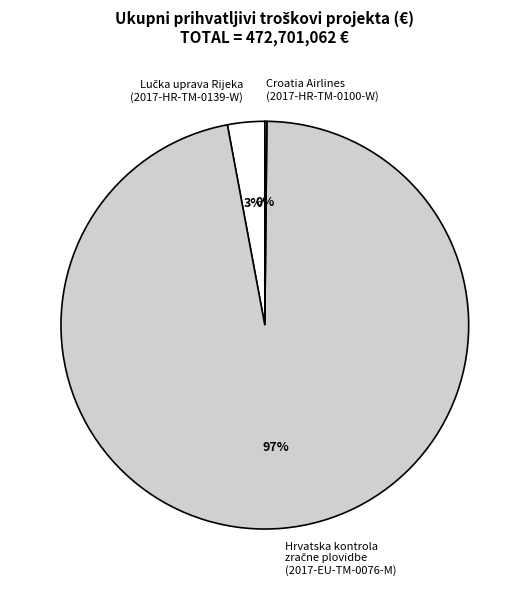

To the nearest percent, what is the average slice percentage?

33%